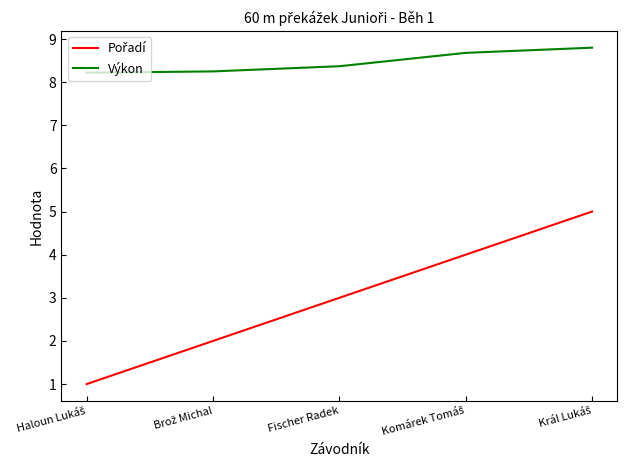

What position from the right is Fischer Radek?

3